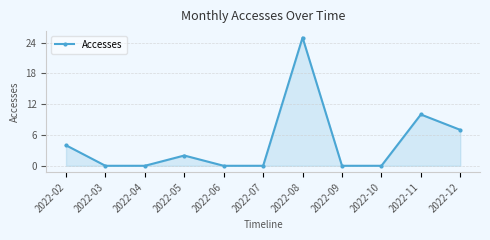

How many interior local peaks (higher than both neighbors) does the data have?

3